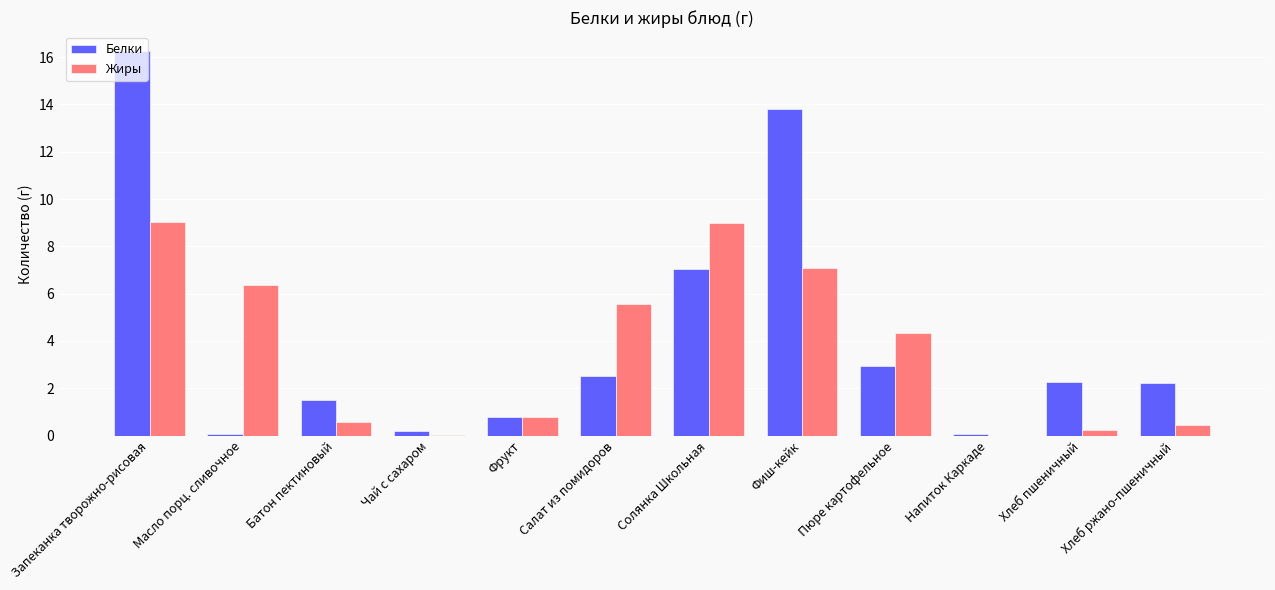

Is it true that Белки equals 0.8 at Фрукт?

True